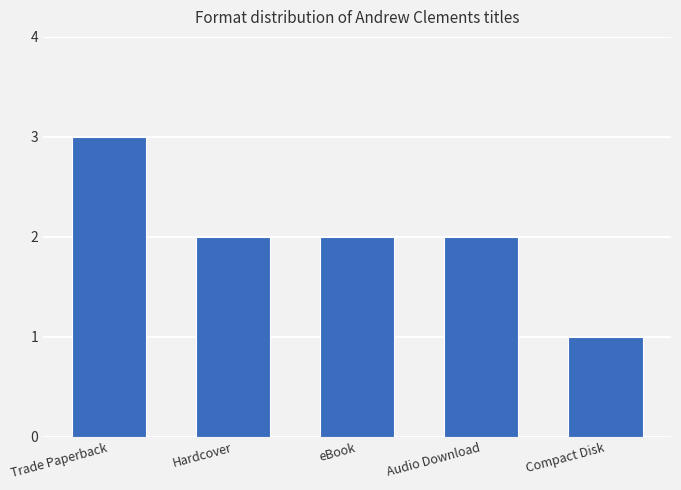

What is the value of the 3rd bar from the left?

2